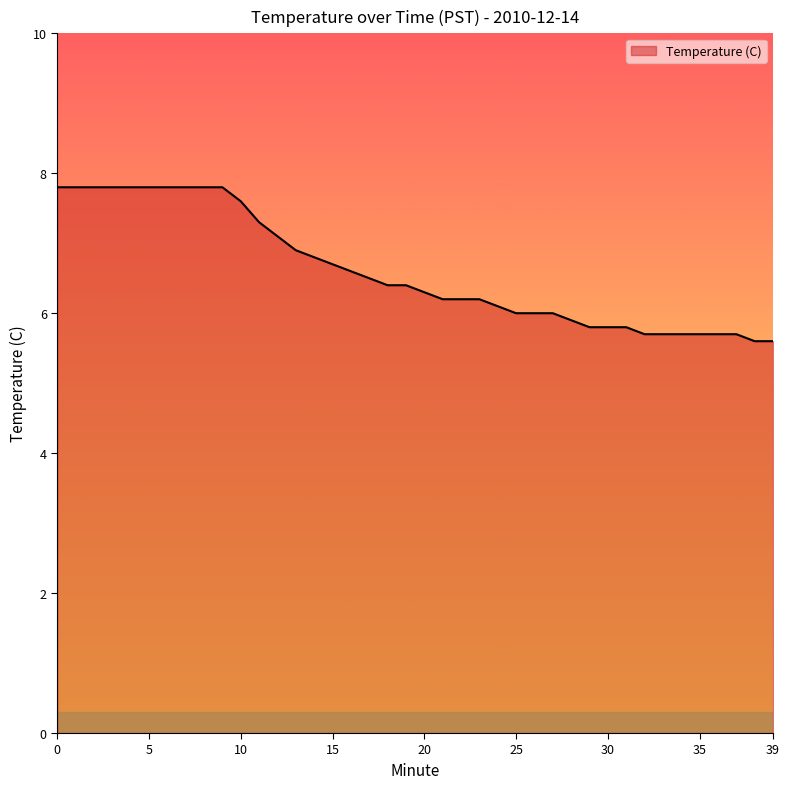

What is the smallest value displayed?

5.6